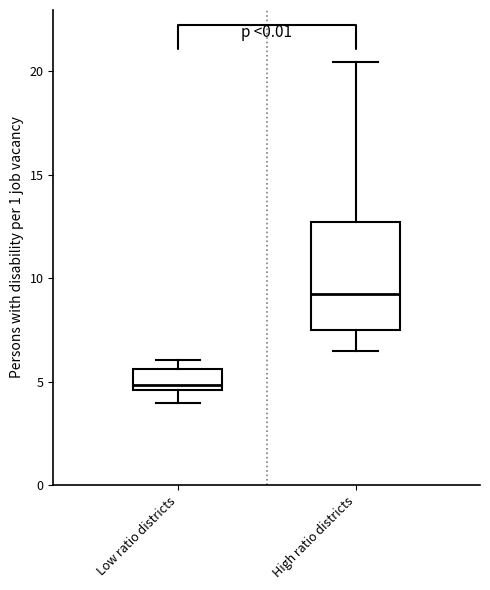

Which box's median line is the highest?

High ratio districts